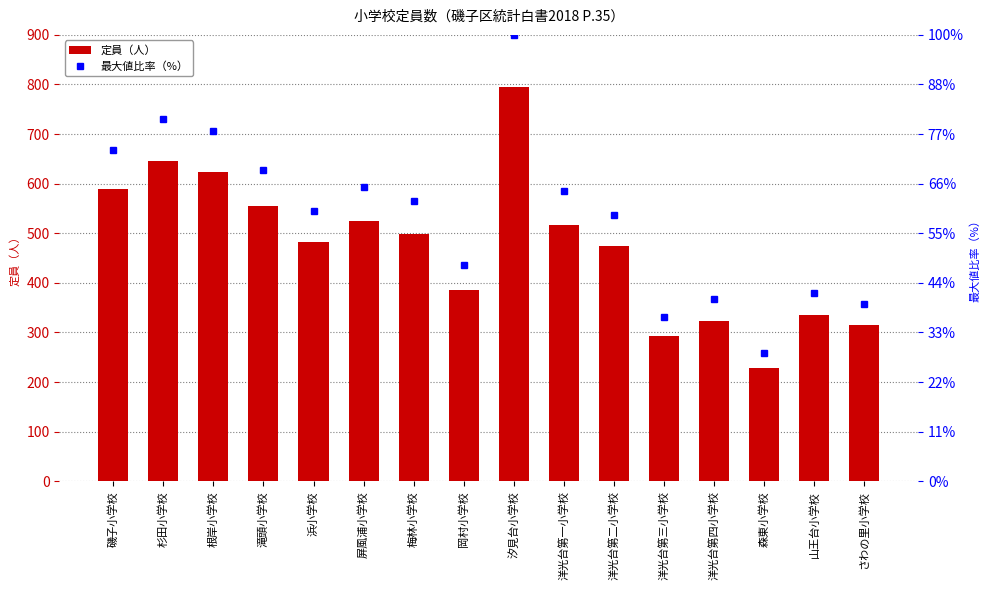

At which label is 最大値比率（%） closest to 579?

洋光台第一小学校